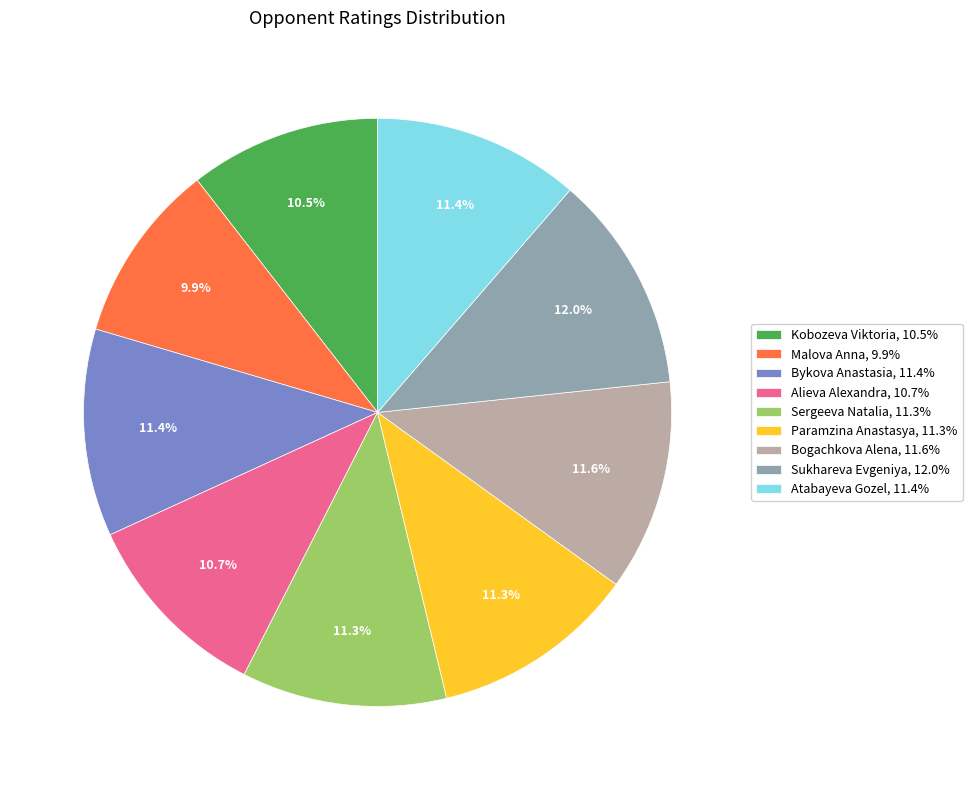

What percentage do Paramzina Anastasya and Bogachkova Alena together represent?

22.9%